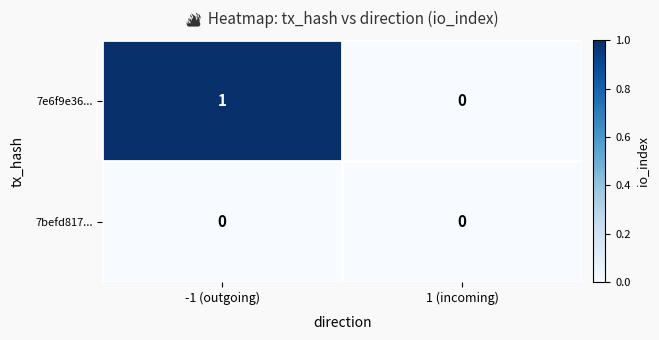

Reading right to left, list all the values displayed in this chart.

7e6f9e36...: 0	1
7befd817...: 0	0